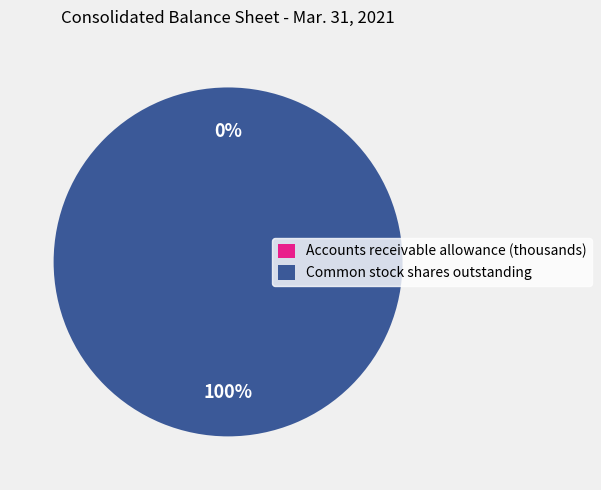

What percentage is the Common stock shares outstanding slice, to the nearest percent?

100%